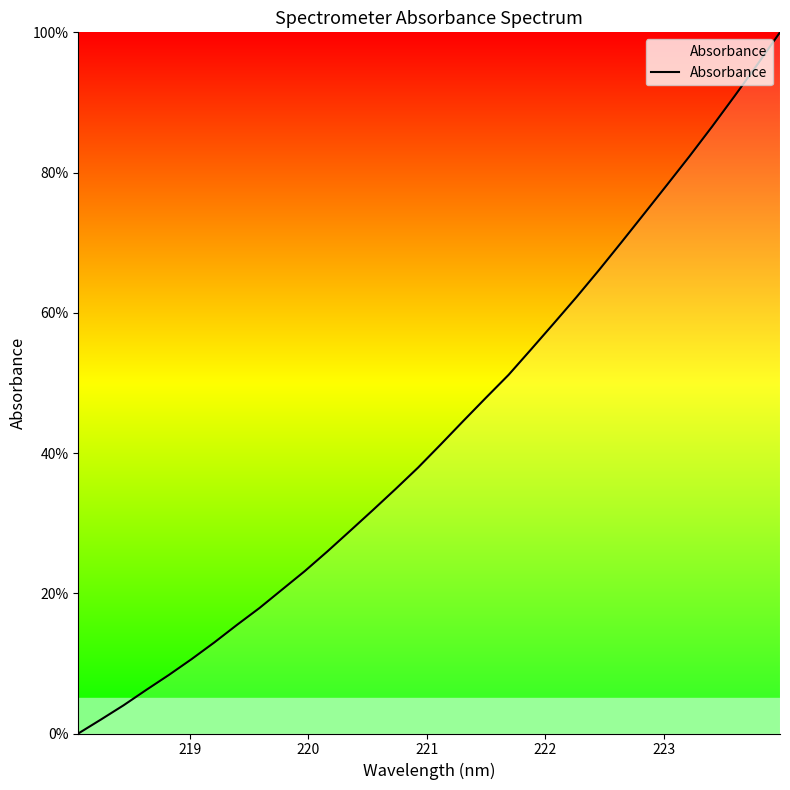

True or false: the data has more than 2 interior local peaks.

False